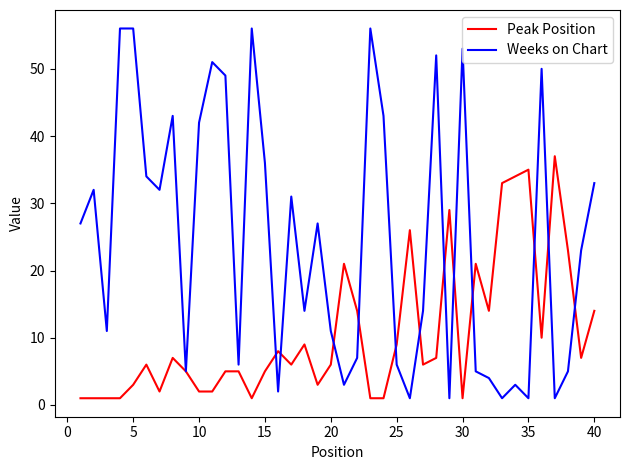

Which series has the widest spread of values?

Weeks on Chart